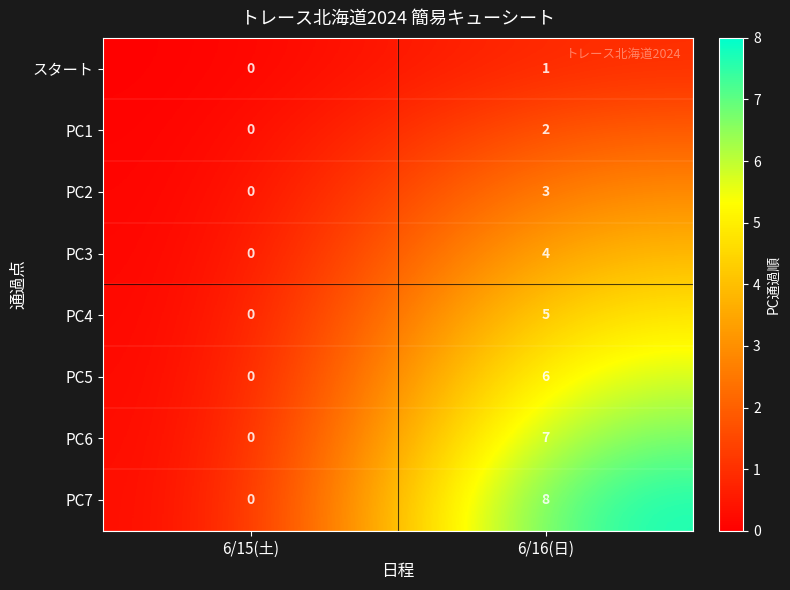

What is the approximate value of PC3 at 6/16(日)?

4